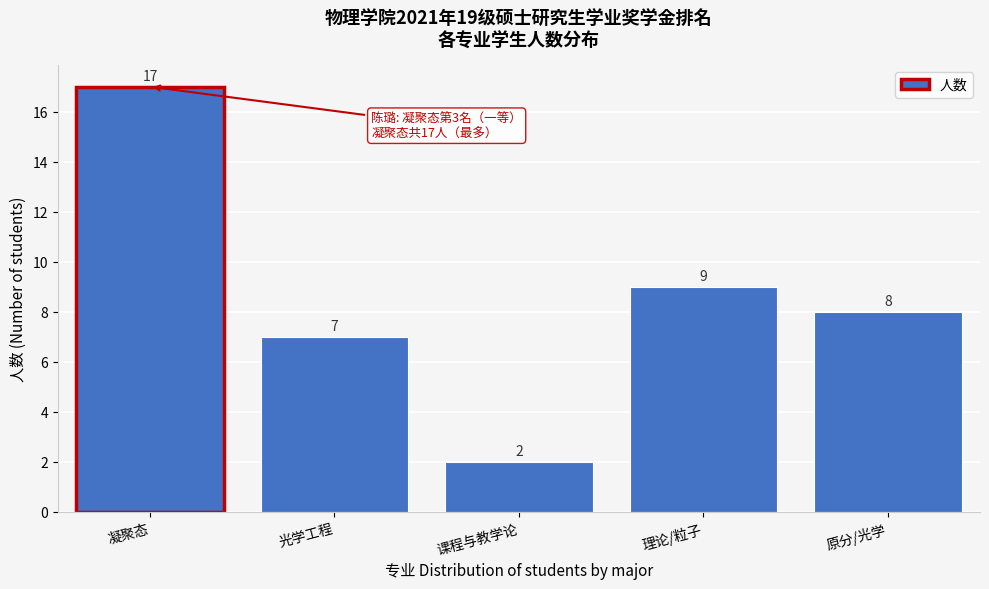

Reading left to right, extract all data points from this chart.

17	7	2	9	8